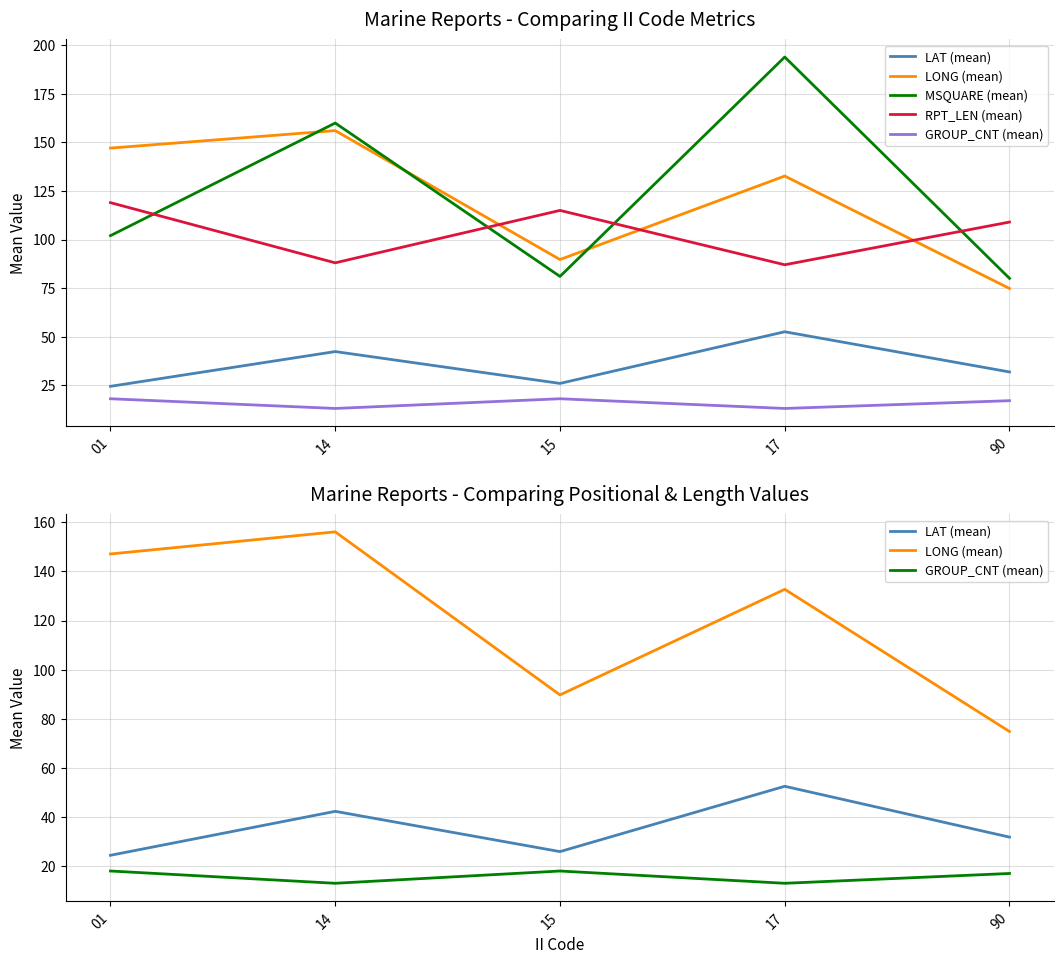

How many interior local peaks does the LONG (mean) series have?

2